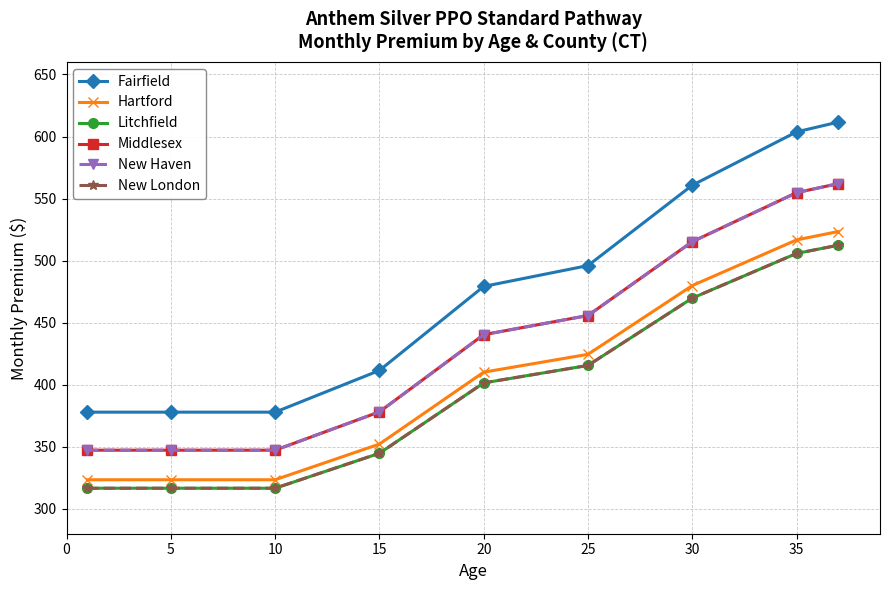

Does the chart have visible grid lines?

Yes